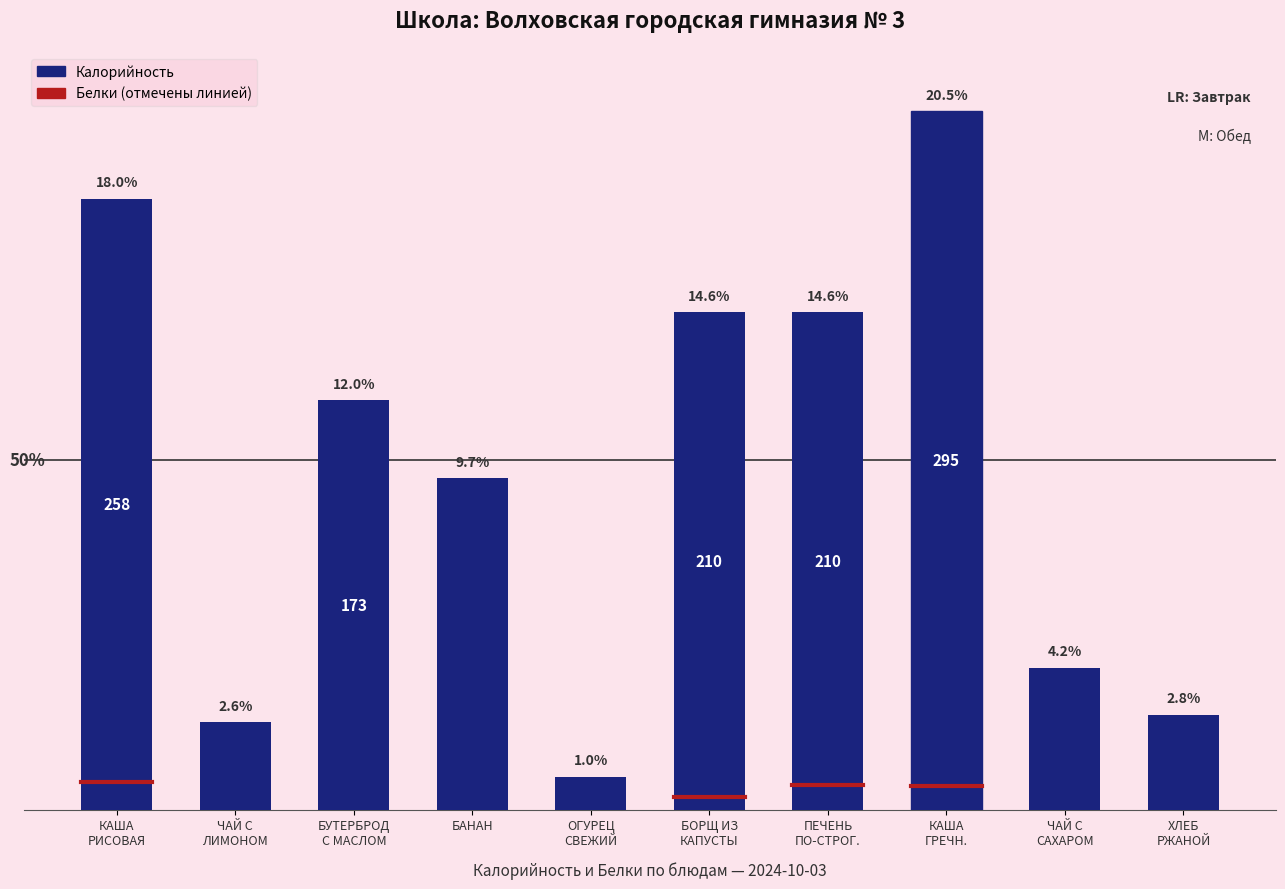

Does the chart contain any negative values?

No